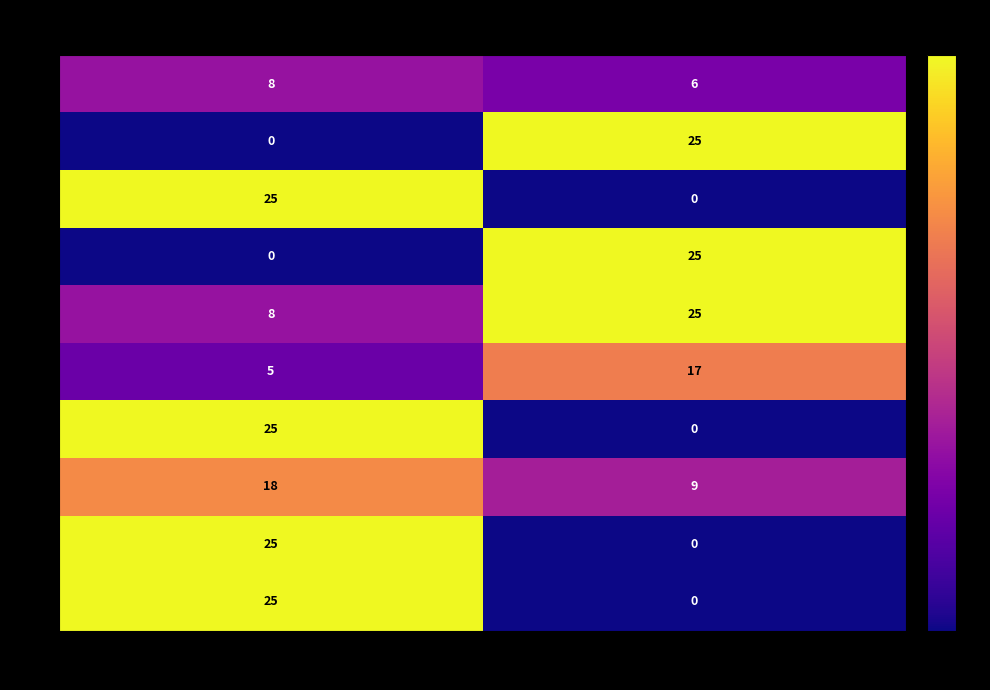

Which series has the largest total across all categories?

5